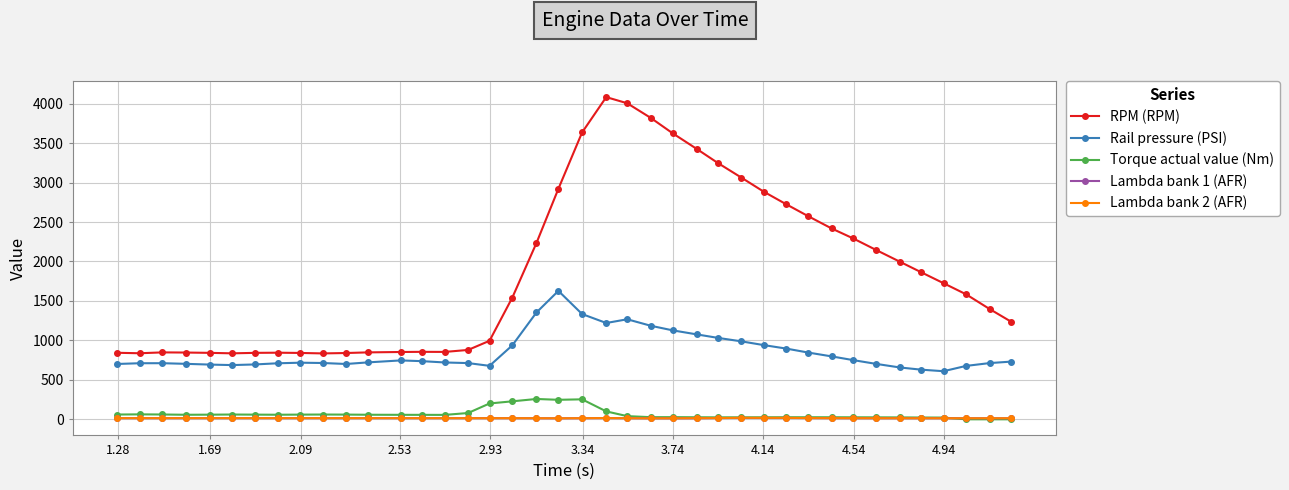

True or false: Torque actual value (Nm) and Rail pressure (PSI) cross at least once.

False